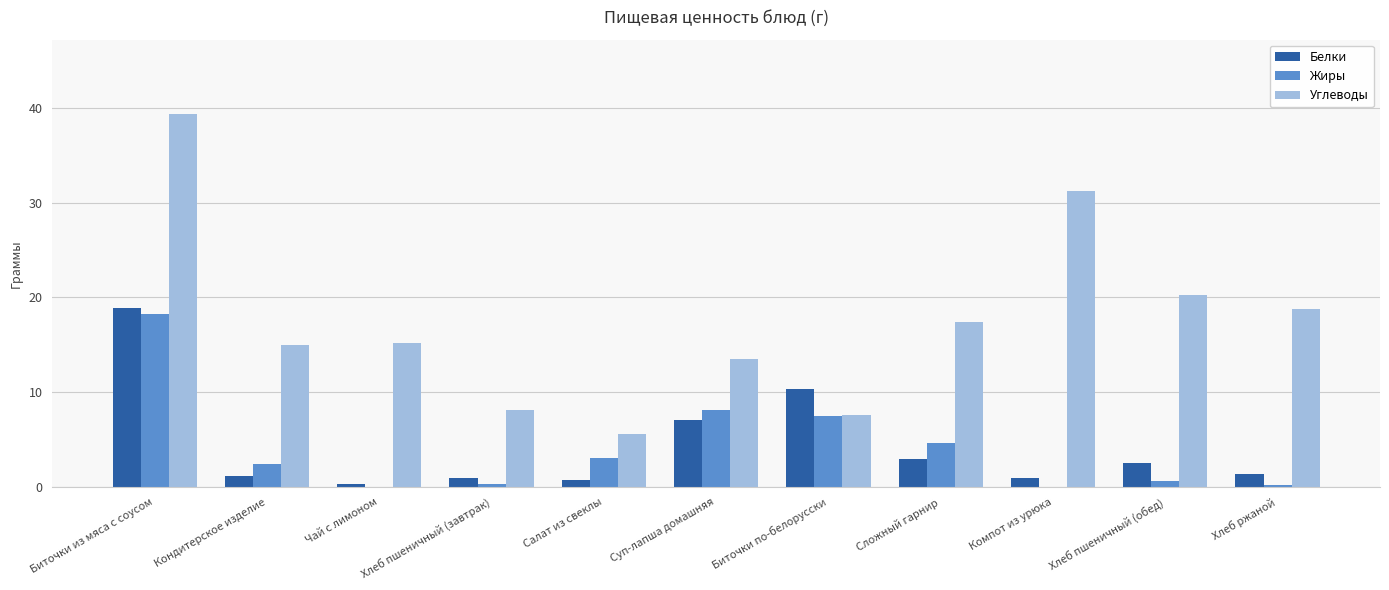

Which series changed the most between Суп-лапша домашняя and Компот из урюка?

Углеводы